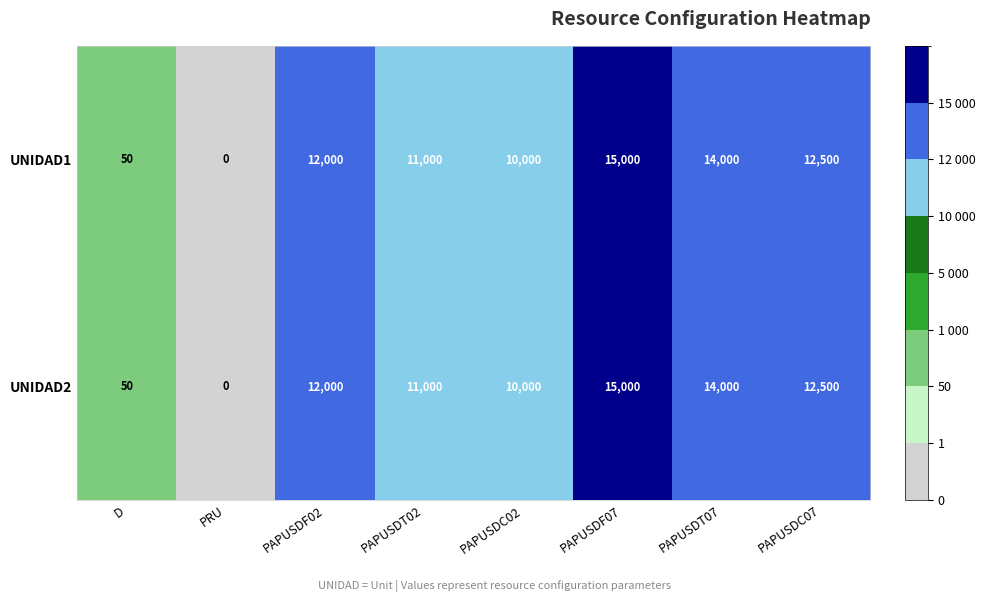

Reading left to right, what are all the values shown in this chart?

UNIDAD1: 50	0	12000	11000	10000	15000	14000	12500
UNIDAD2: 50	0	12000	11000	10000	15000	14000	12500